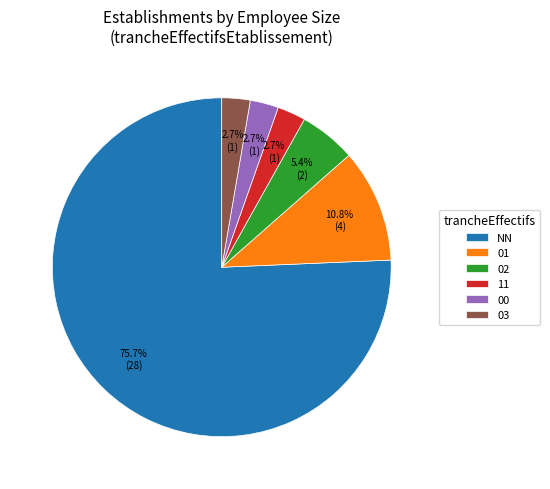

Is it true that 01 is 1% of the pie?

False